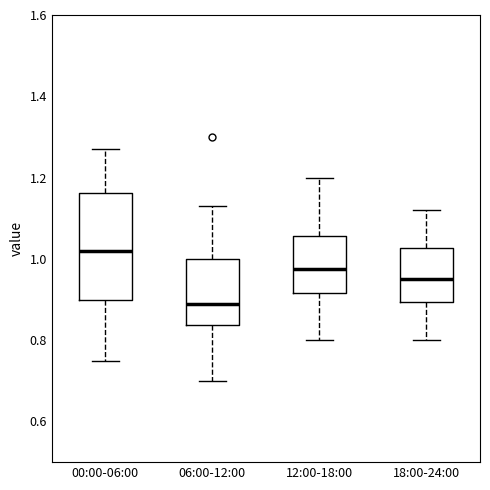

Which box is the tallest, from its lower edge to its upper edge?

00:00-06:00